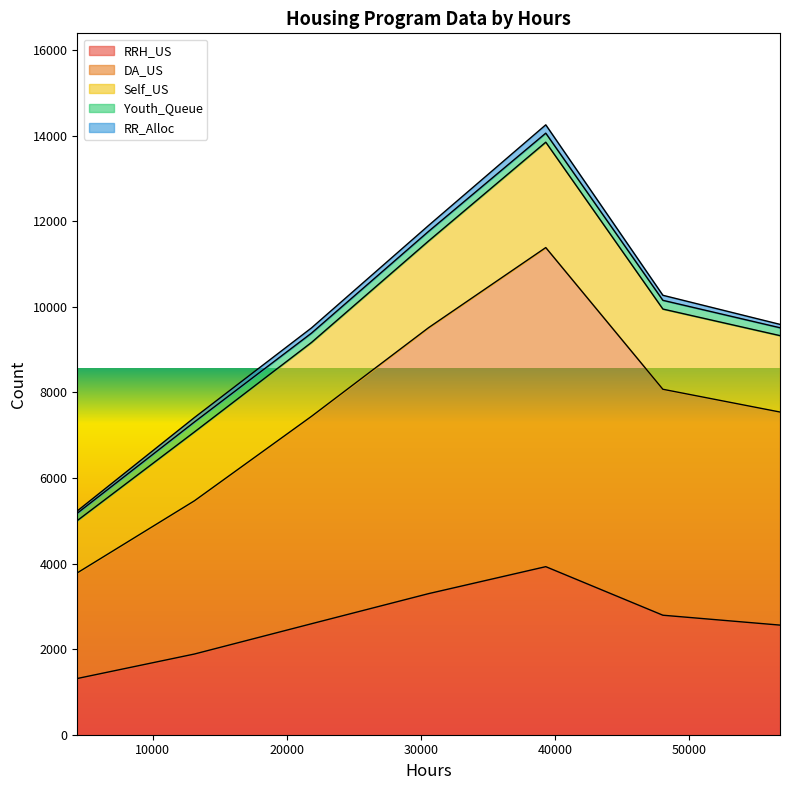

At which category is the sum across all series the highest?

39312